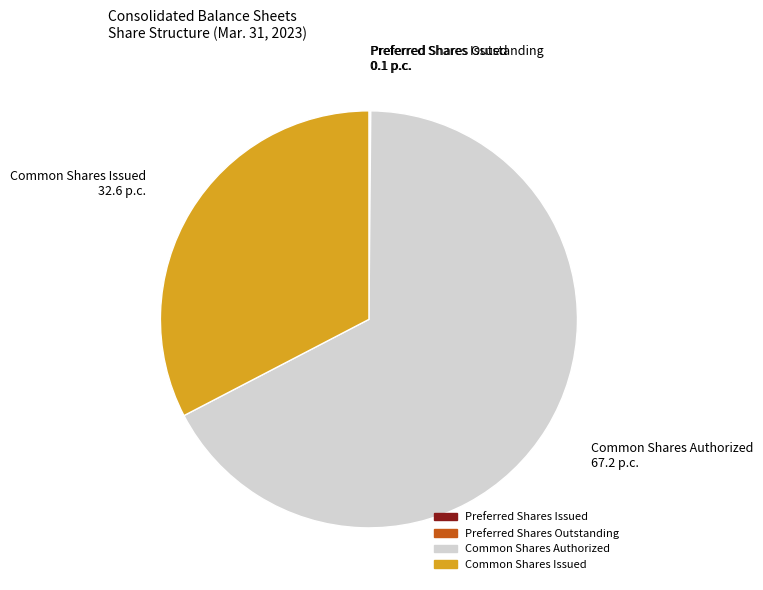

True or false: Common Shares Authorized accounts for 67% of the total.

True